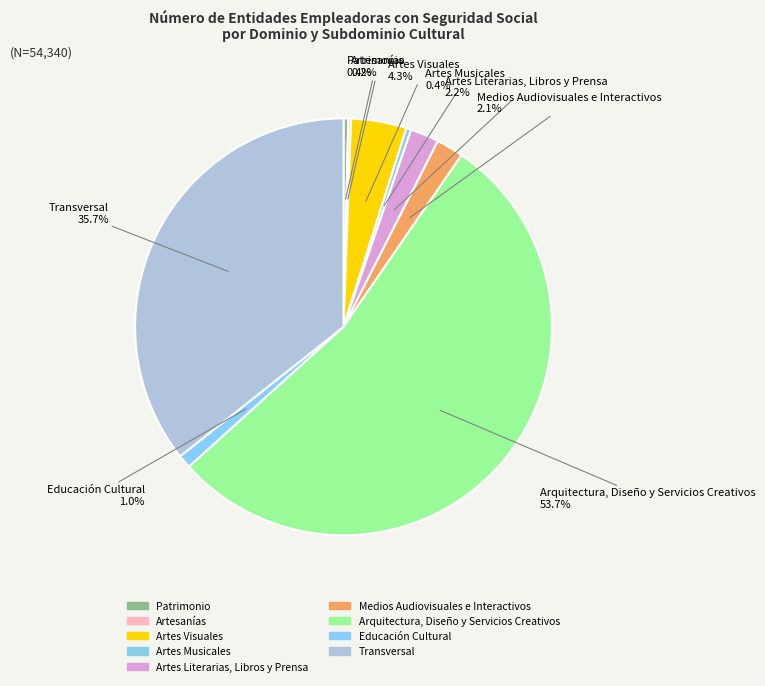

What is the largest slice in the pie chart?

Arquitectura, Diseño y Servicios Creativos